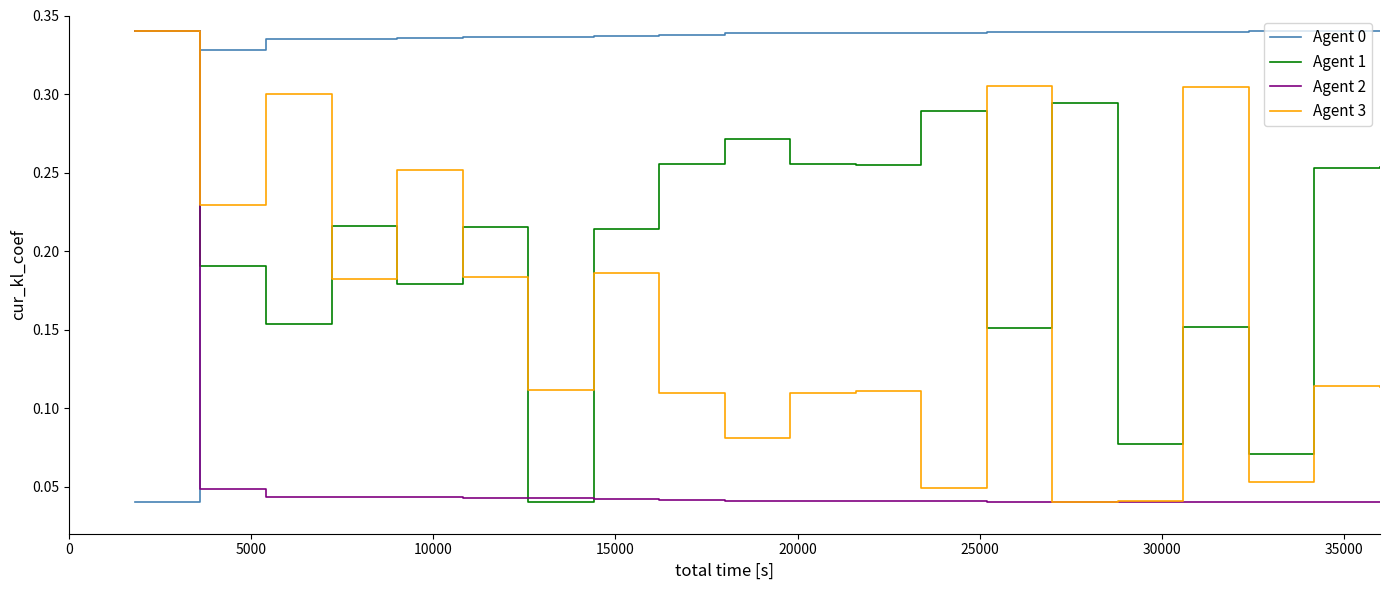

True or false: Agent 3 and Agent 0 cross at least once.

True